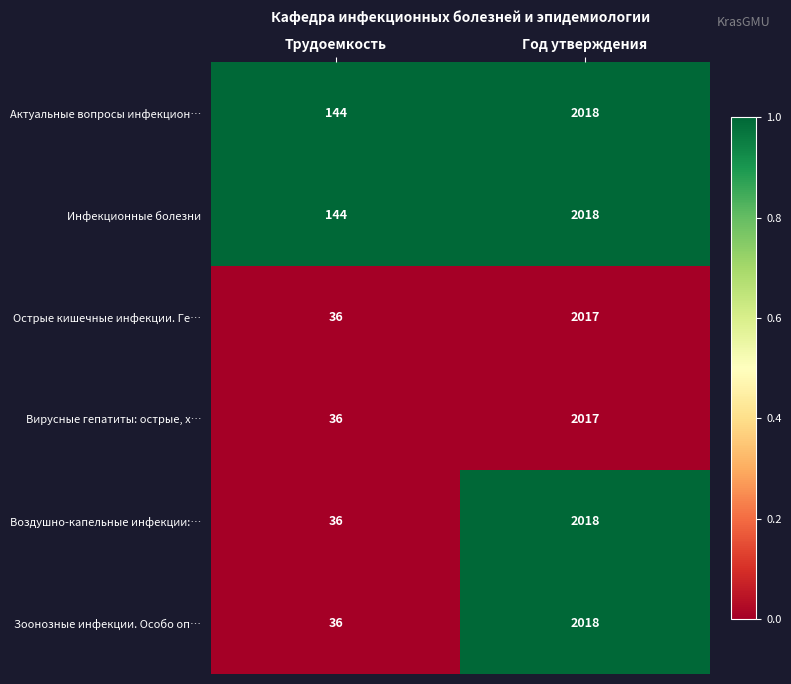

Rank the categories by Воздушно-капельные инфекции:… value from lowest to highest.

Трудоемкость, Год утверждения